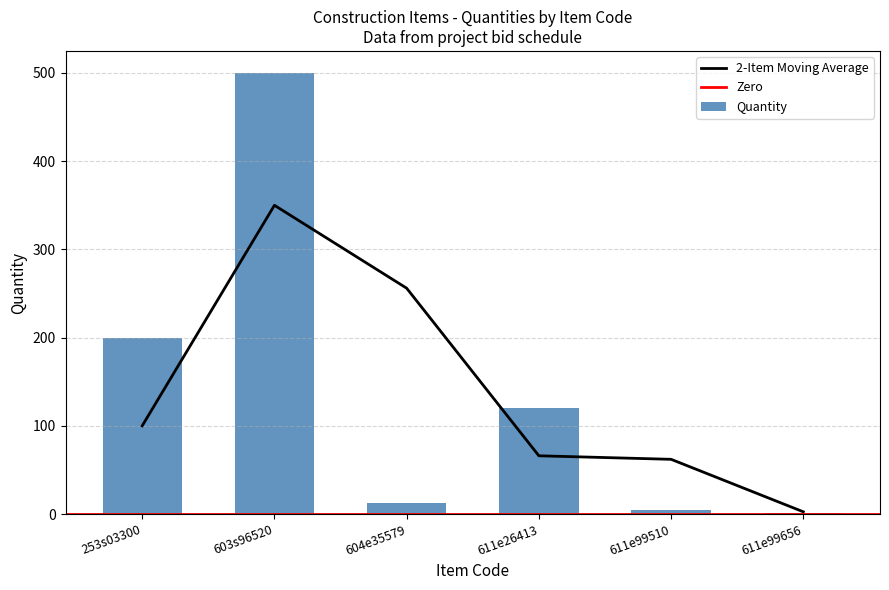

At which label does Quantity reach its peak?

603s96520